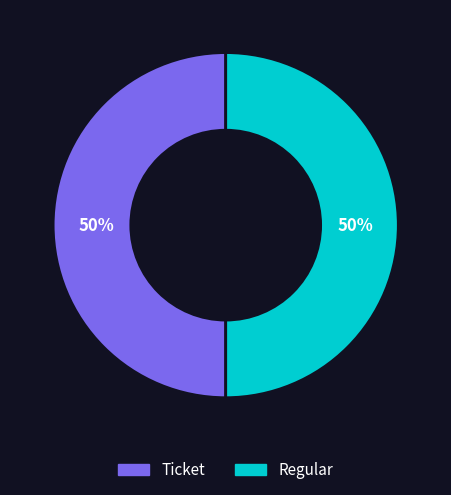

To the nearest percent, what is the average slice percentage?

50%